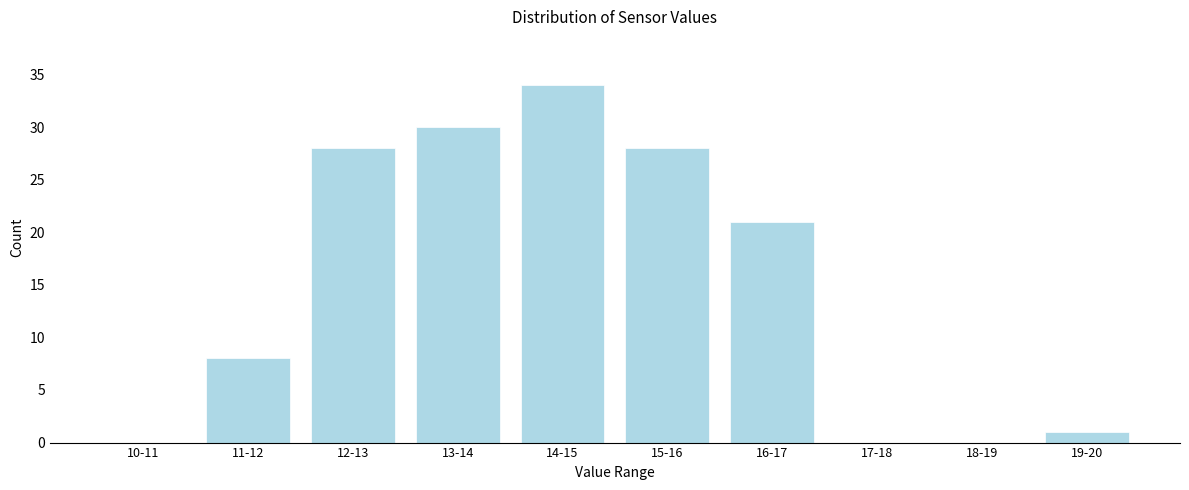

Reading left to right, extract all data points from this chart.

10-11=0	11-12=8	12-13=28	13-14=30	14-15=34	15-16=28	16-17=21	17-18=0	18-19=0	19-20=1